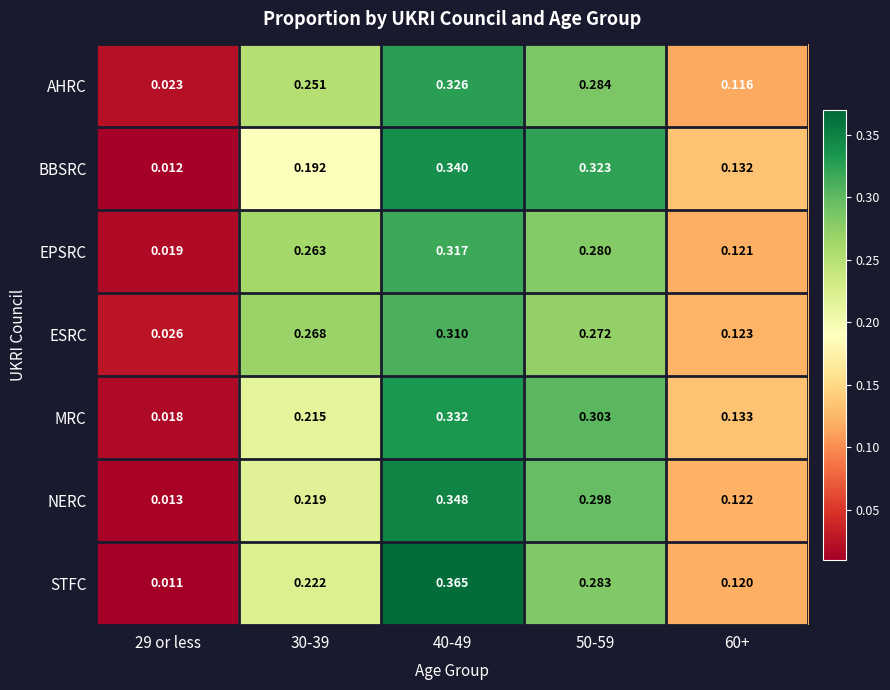

Which series changed the most between 40-49 and 50-59?

STFC